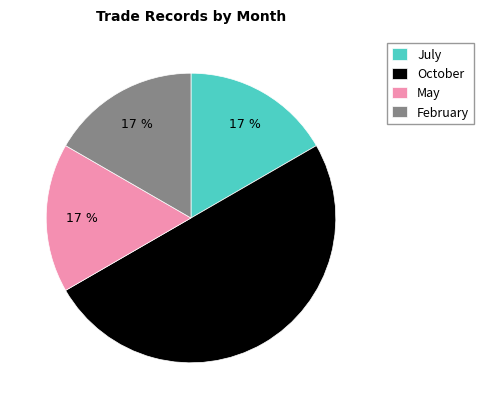

Count the number of slices in the pie.

4